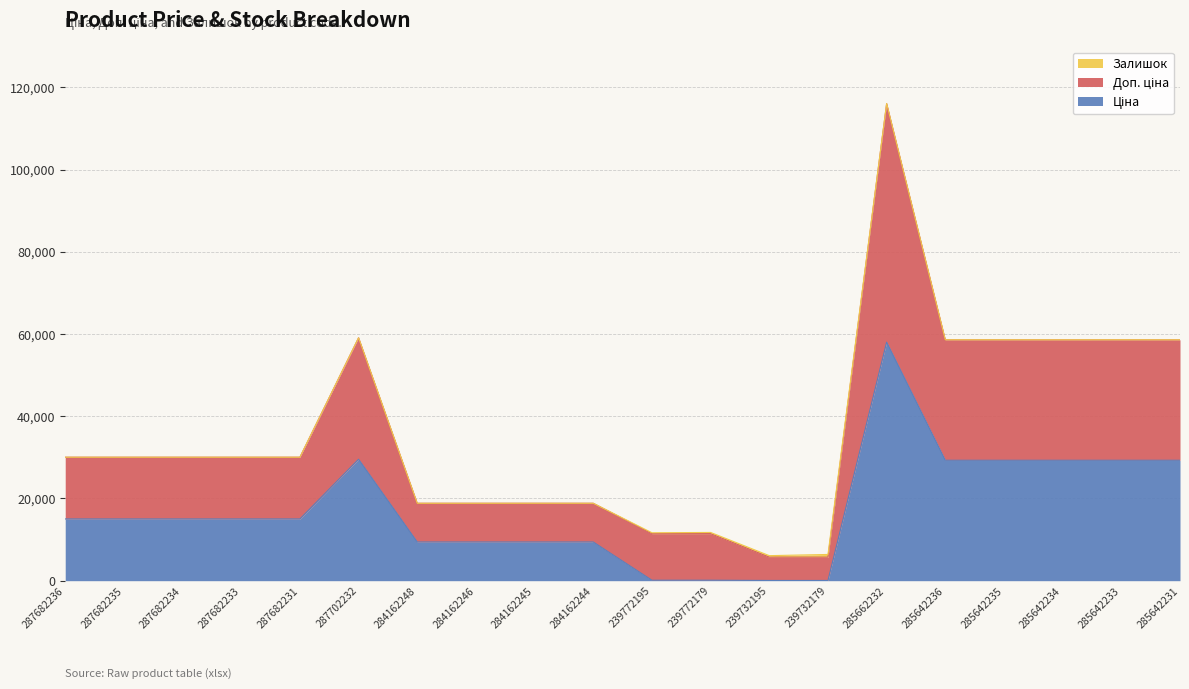

What is the total value across all series at 287682234?

30038.4